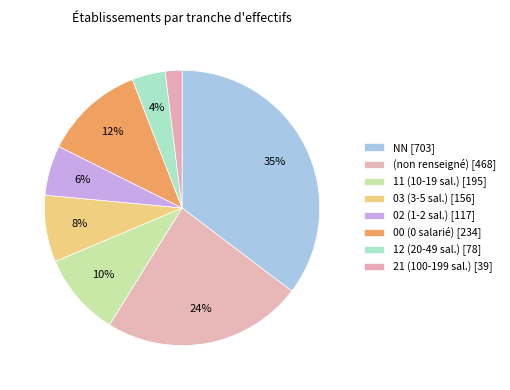

How many segments does this pie chart have?

8